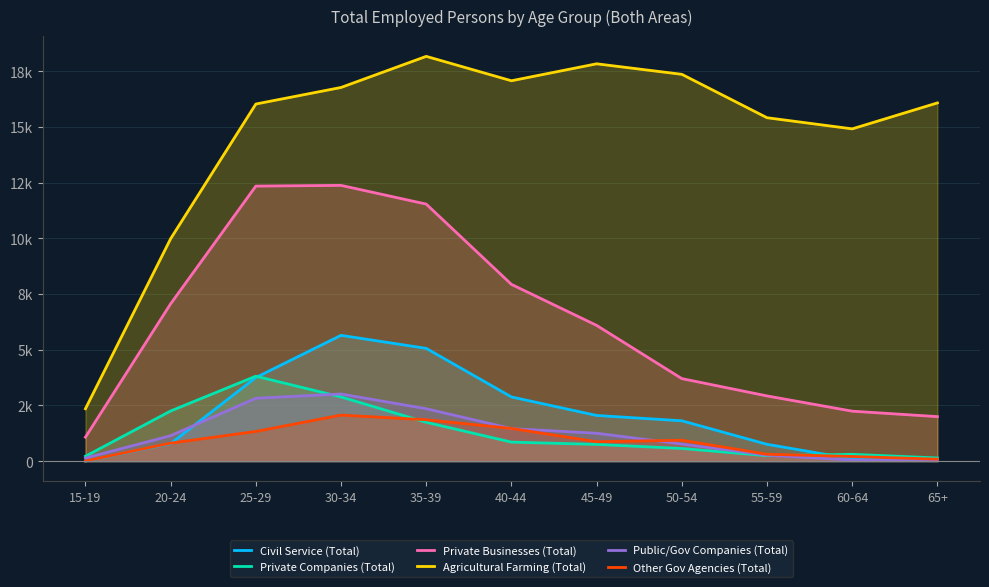

Reading left to right, extract all data points from this chart.

Civil Service (Total): 15-19=0	20-24=786	25-29=3750	30-34=5644	35-39=5059	40-44=2879	45-49=2048	50-54=1809	55-59=753	60-64=100	65+=38
Private Companies (Total): 15-19=218	20-24=2249	25-29=3811	30-34=2879	35-39=1741	40-44=852	45-49=749	50-54=567	55-59=242	60-64=304	65+=141
Private Businesses (Total): 15-19=1074	20-24=7060	25-29=12342	30-34=12374	35-39=11534	40-44=7931	45-49=6091	50-54=3702	55-59=2925	60-64=2241	65+=1996
Agricultural Farming (Total): 15-19=2349	20-24=9981	25-29=16025	30-34=16768	35-39=18164	40-44=17069	45-49=17830	50-54=17358	55-59=15410	60-64=14910	65+=16075
Public/Gov Companies (Total): 15-19=136	20-24=1140	25-29=2821	30-34=3012	35-39=2351	40-44=1460	45-49=1250	50-54=766	55-59=266	60-64=46	65+=18
Other Gov Agencies (Total): 15-19=6	20-24=806	25-29=1331	30-34=2064	35-39=1856	40-44=1466	45-49=869	50-54=937	55-59=308	60-64=207	65+=87